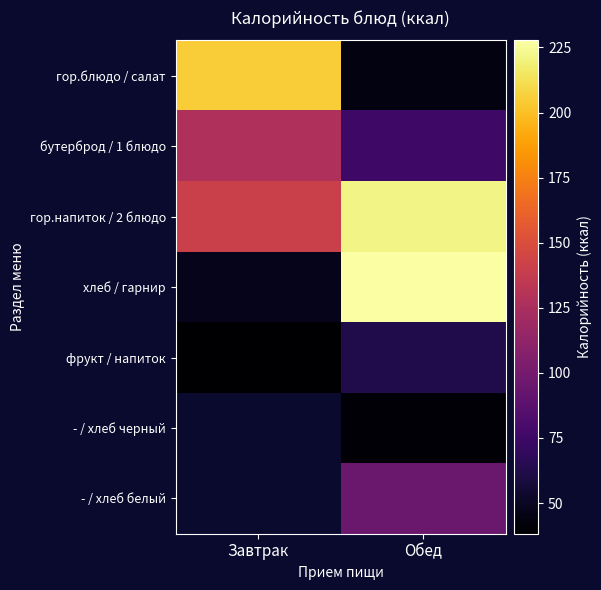

Which series has the largest total across all categories?

гор.напиток / 2 блюдо